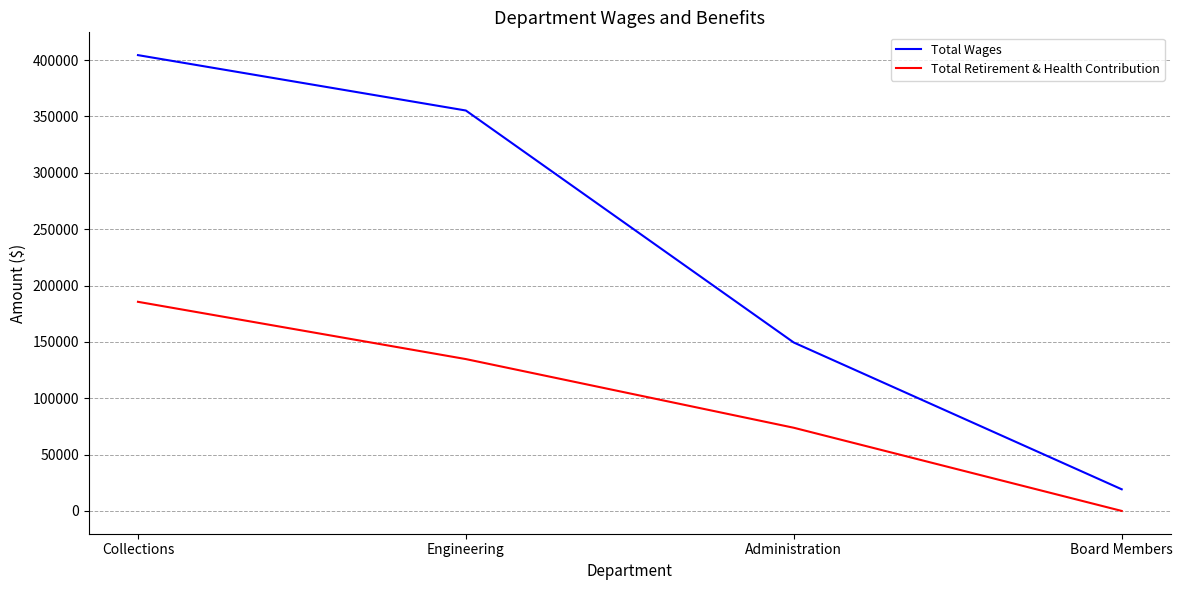

Does the chart have visible grid lines?

Yes